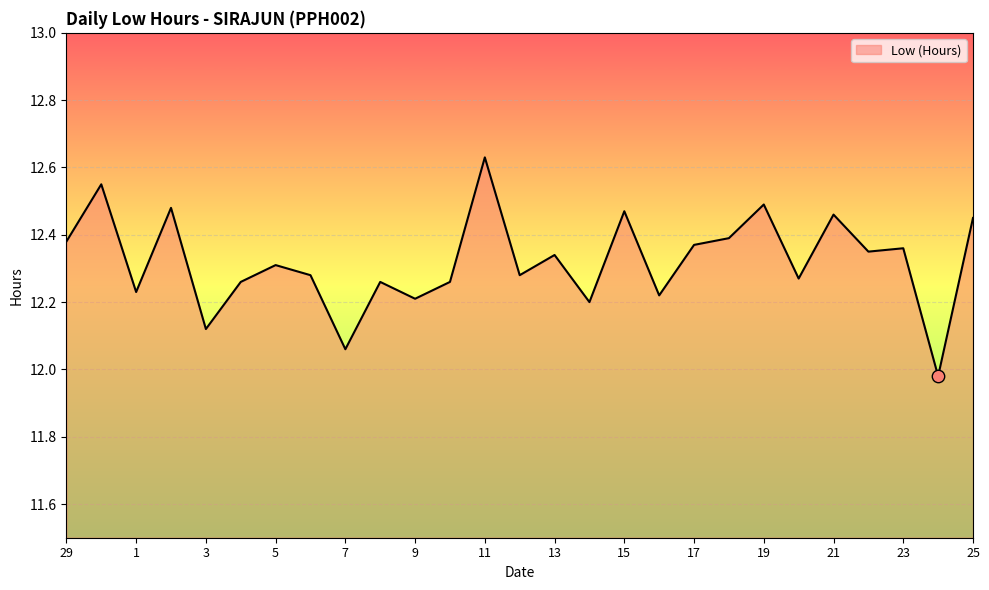

Is this an area chart (filled region under the line)?

Yes